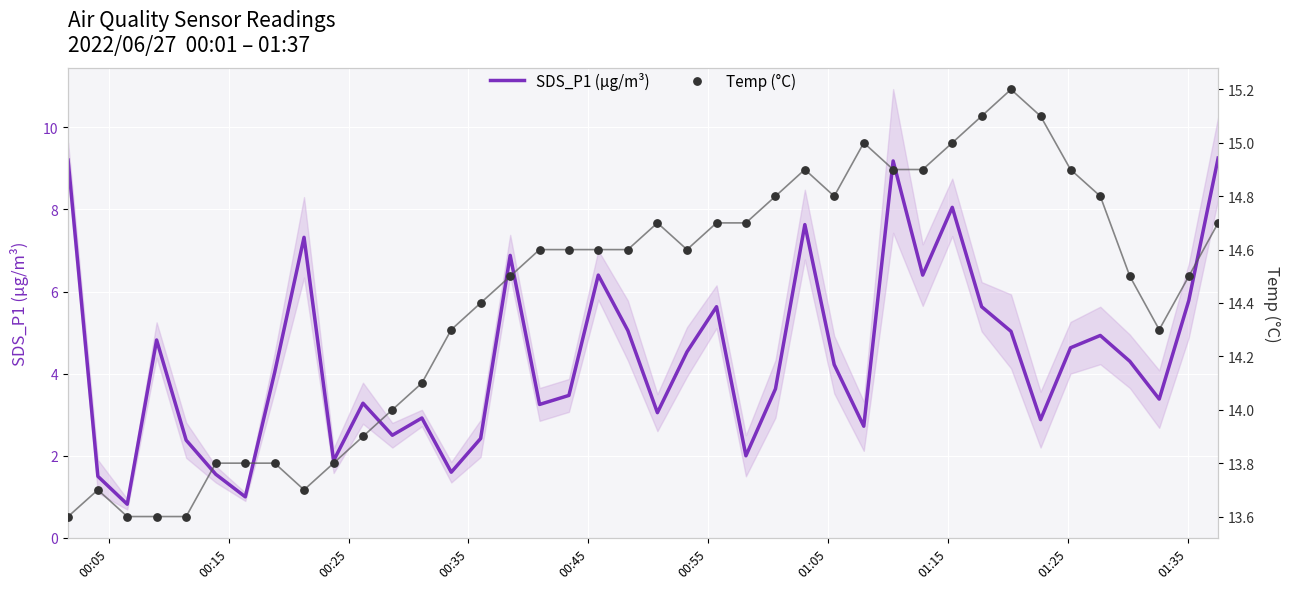

What is the minimum value for SDS_P1 (µg/m³)?

0.8